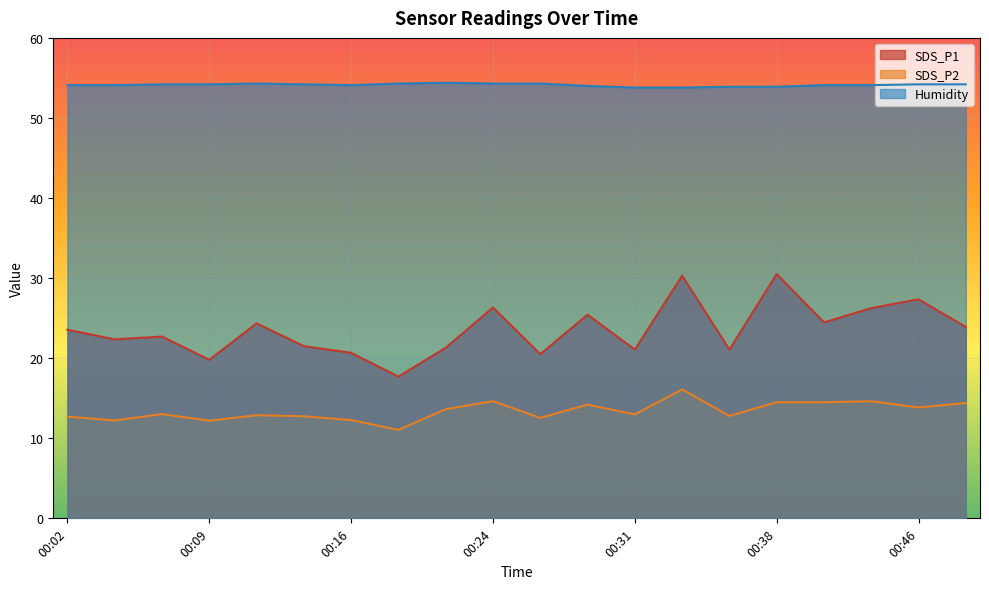

The Humidity series shows 54.2 at 00:07. True or false?

True